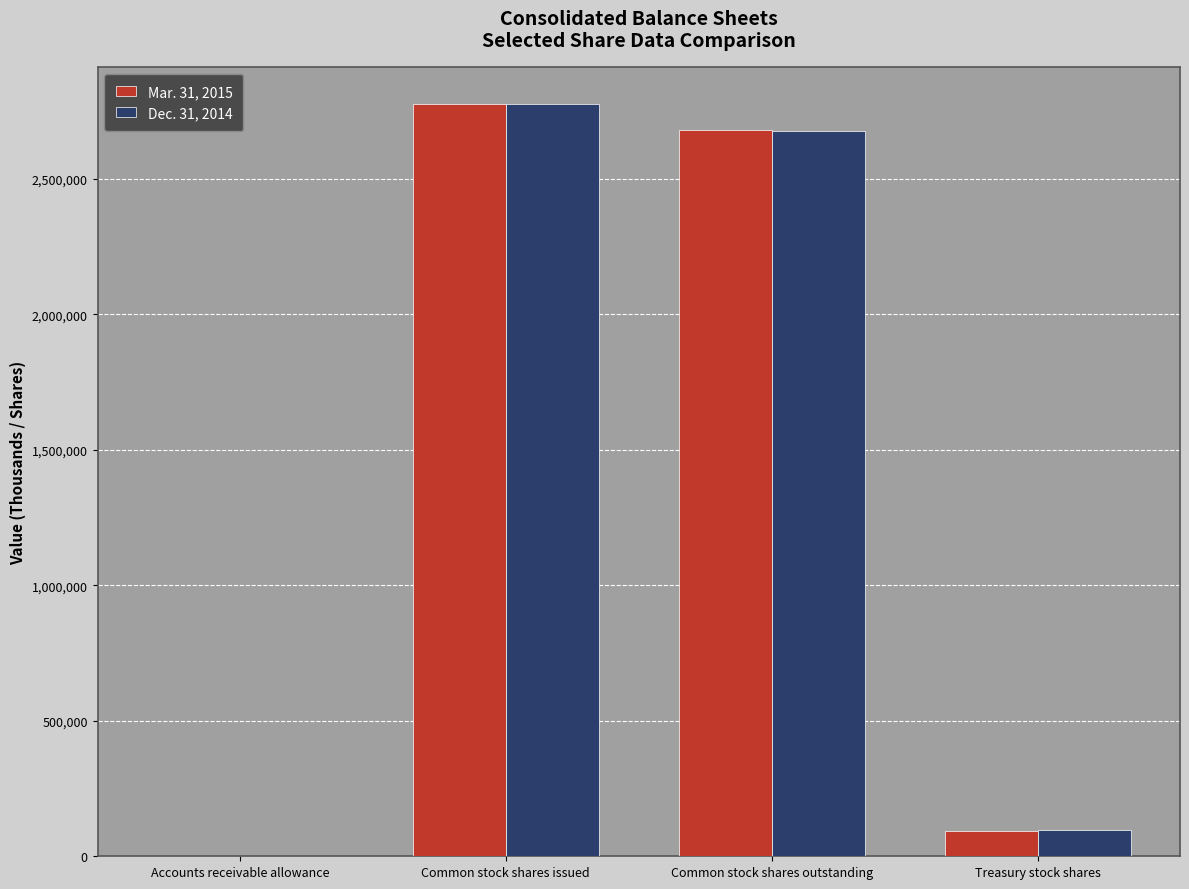

Is it true that Mar. 31, 2015 equals 2679411 at Common stock shares outstanding?

True